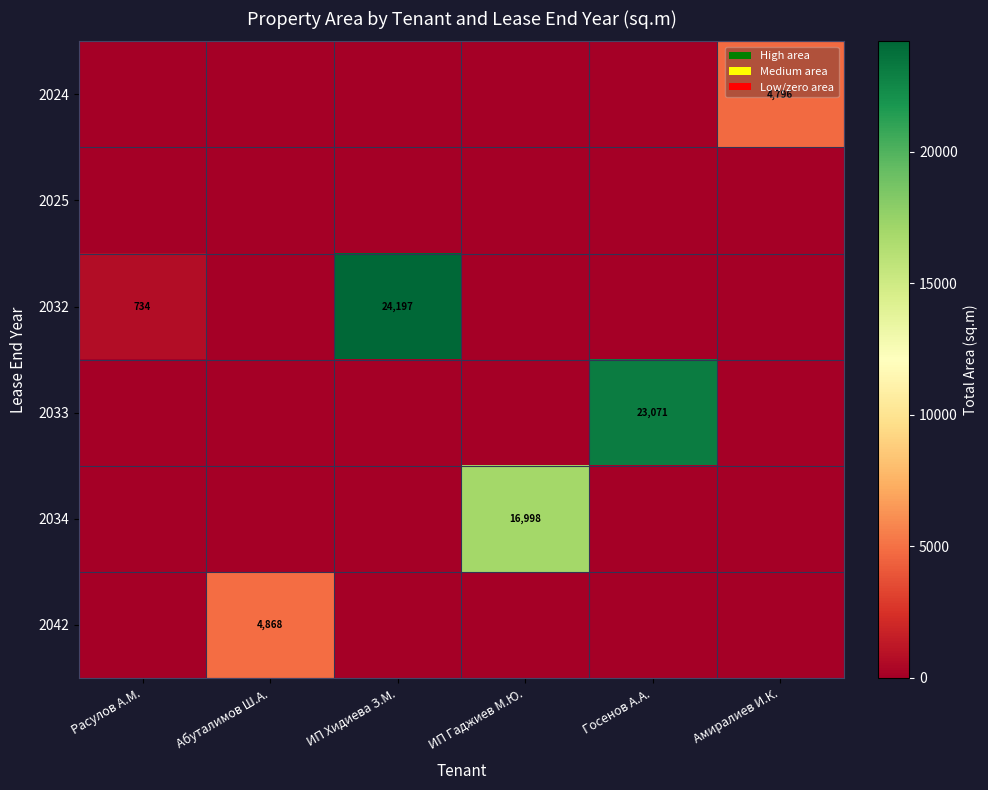

At which label does 2034 reach its minimum?

Расулов А.М.